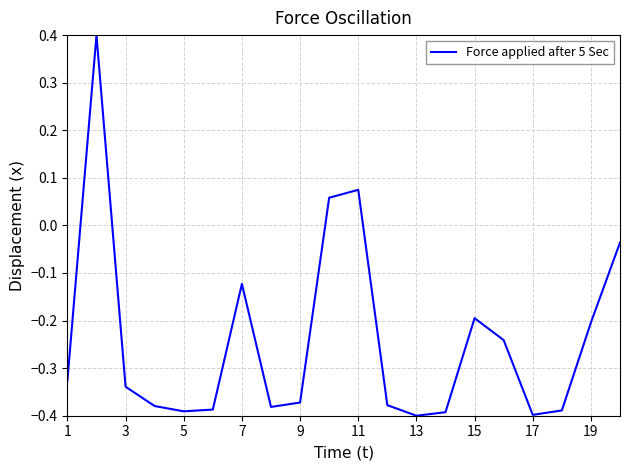

How many interior local peaks (higher than both neighbors) does the data have?

4